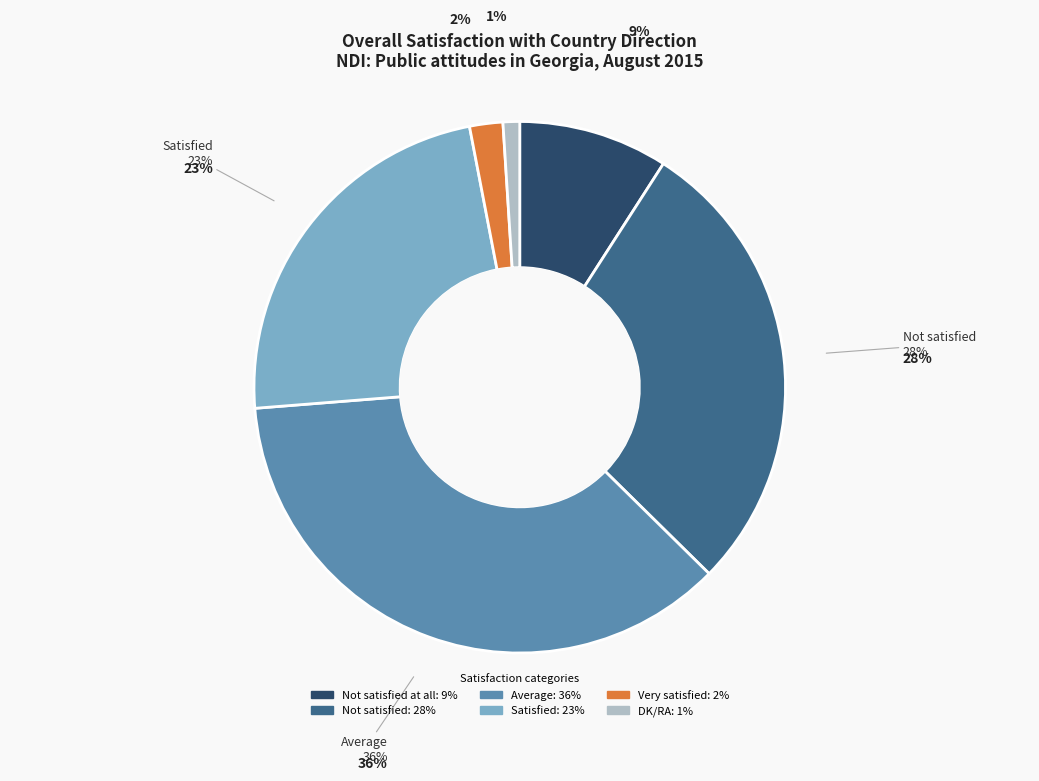

How many segments does this pie chart have?

6